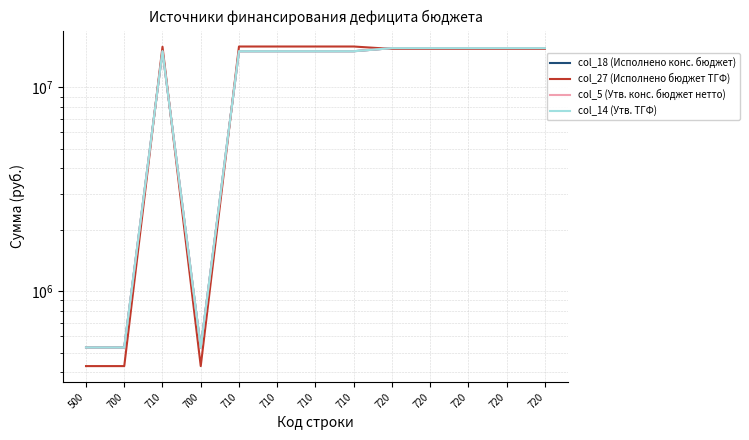

Between 710 and 720, which series saw the biggest shift?

col_18 (Исполнено конс. бюджет)